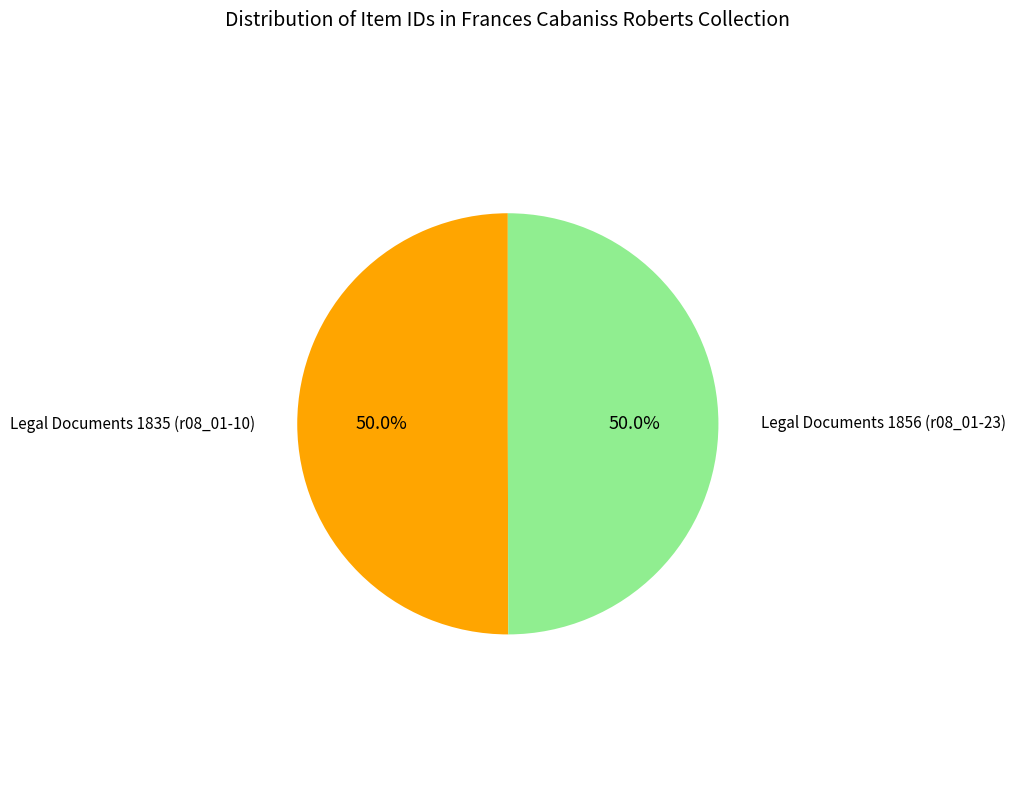

How many segments does this pie chart have?

2